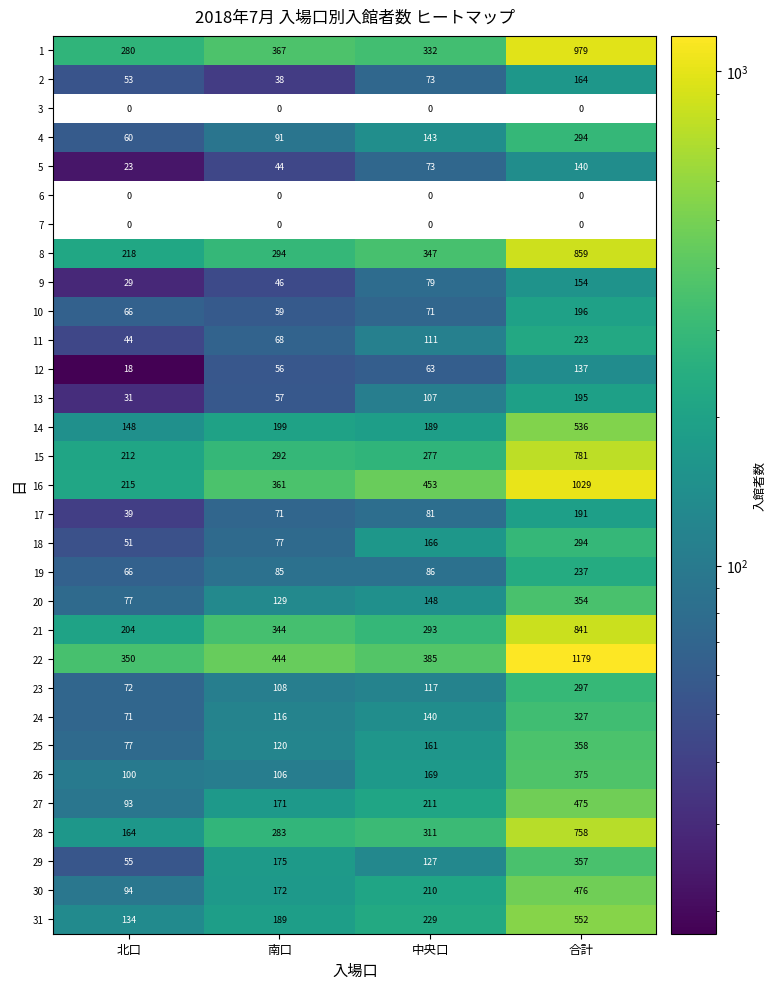

At which label is 25 closest to 217?

中央口